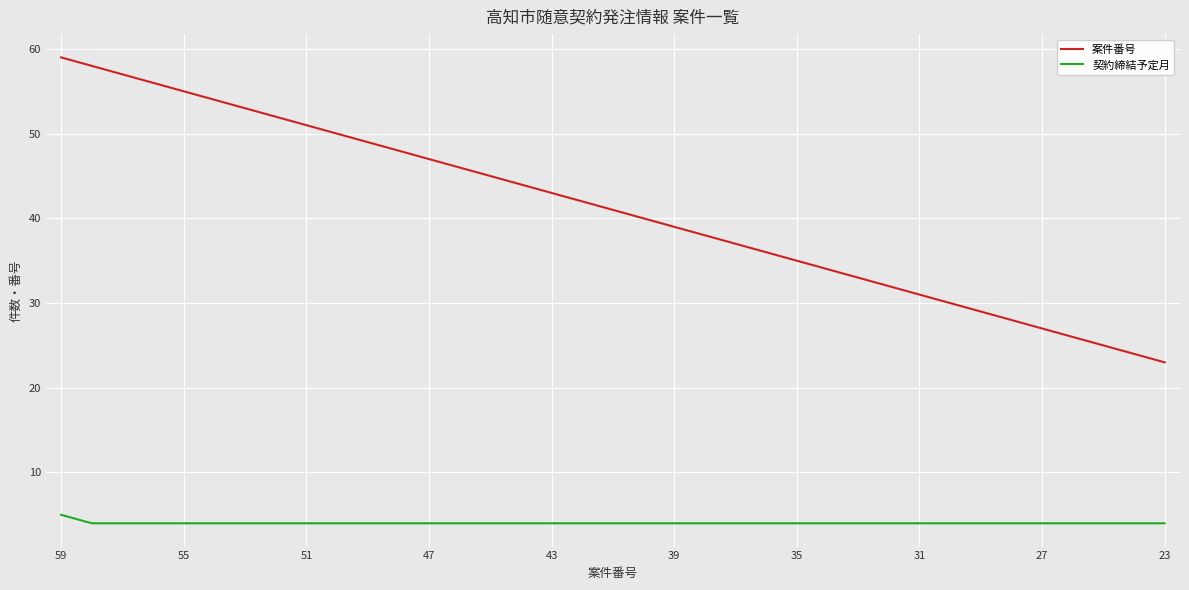

What is the lowest value of the 案件番号 series?

23